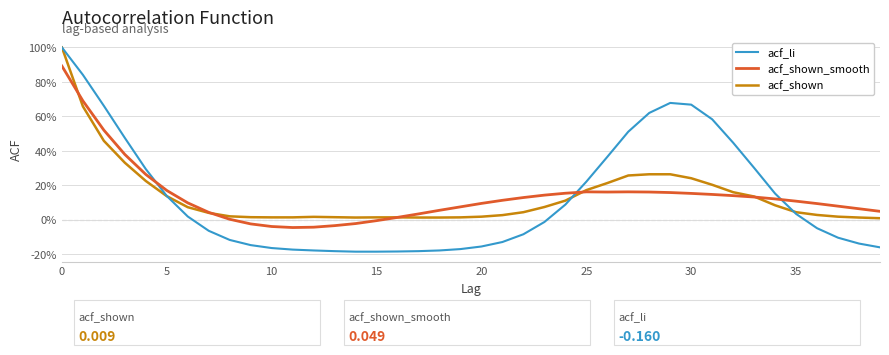

What are all the series names shown in the legend?

acf_li, acf_shown_smooth, acf_shown